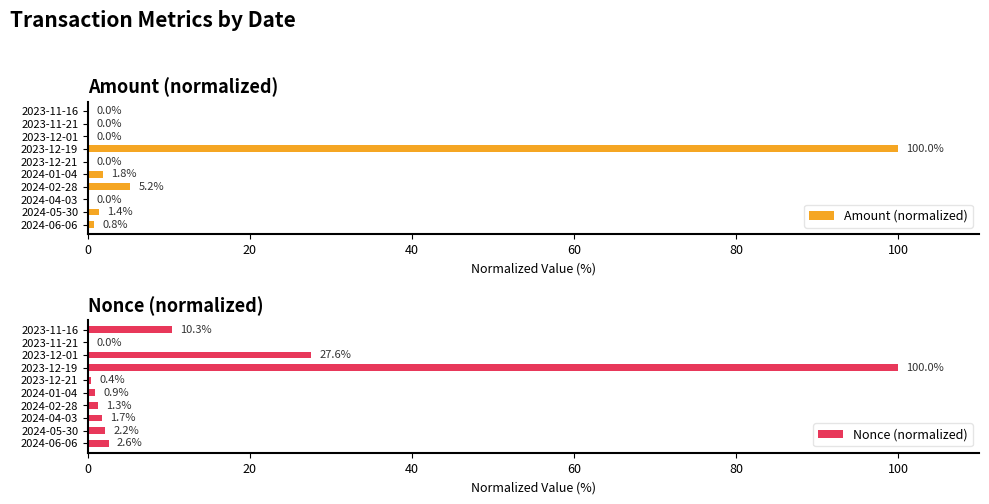

At how many categories does at least one series exceed 33?

1